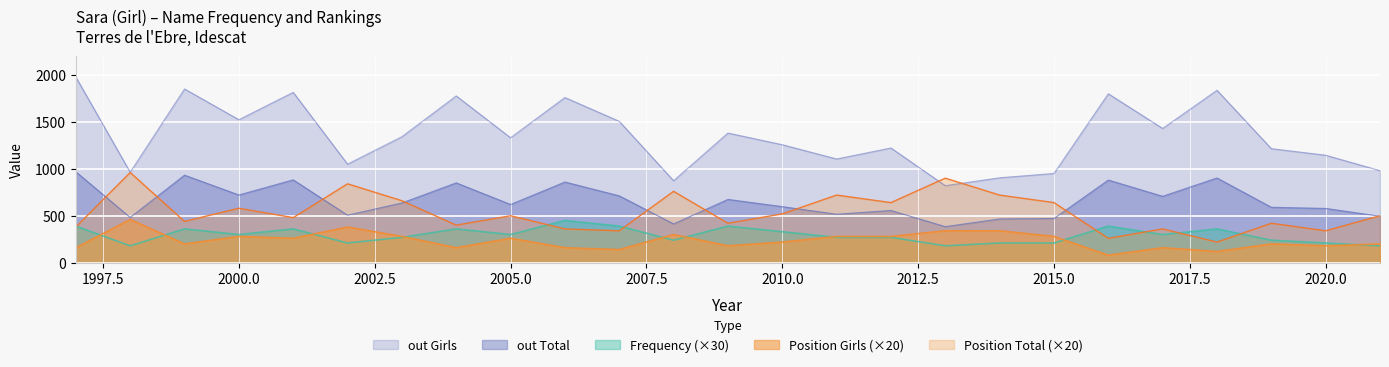

At how many categories does at least one series exceed 798?

25